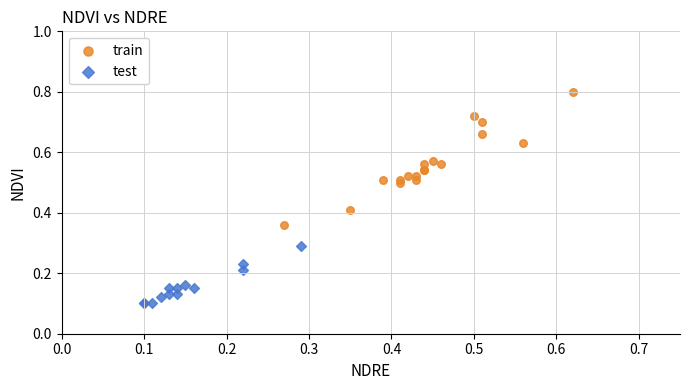

Which series has the widest spread of Y values?

train